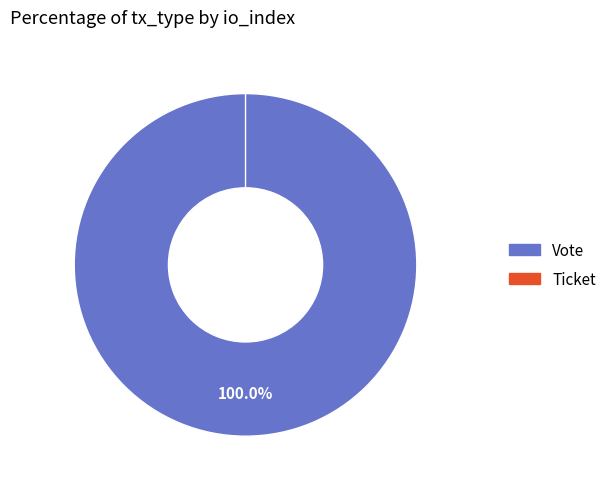

Which category accounts for the majority?

Vote